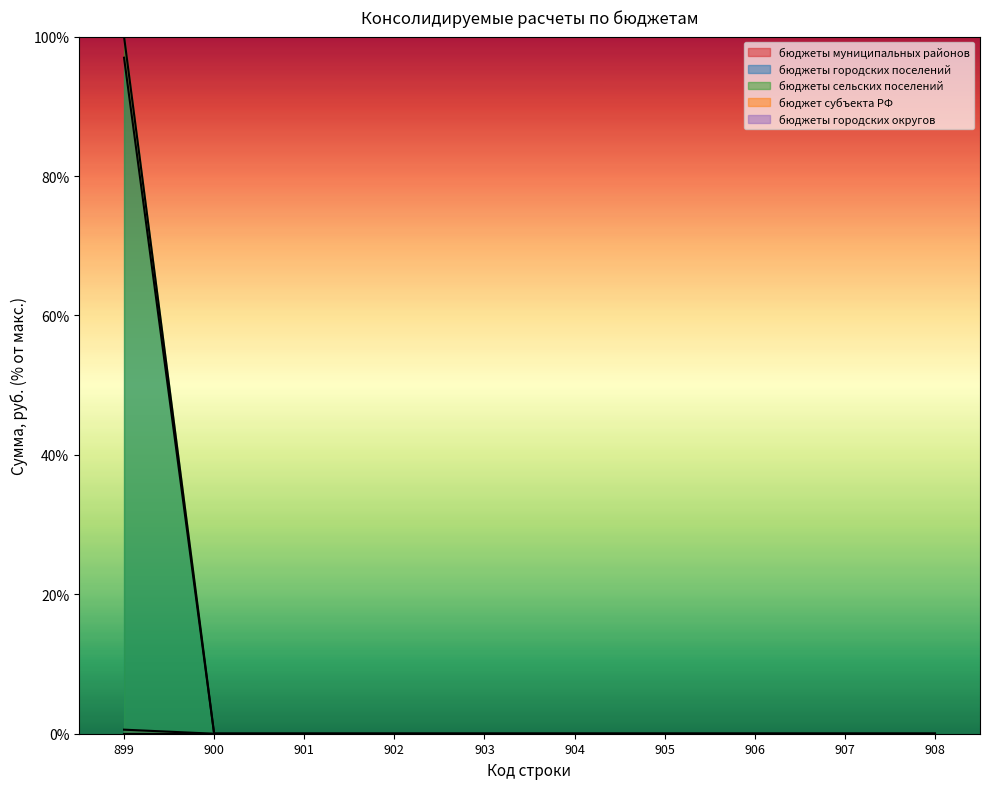

Which series has the largest range (max minus min)?

бюджеты городских поселений